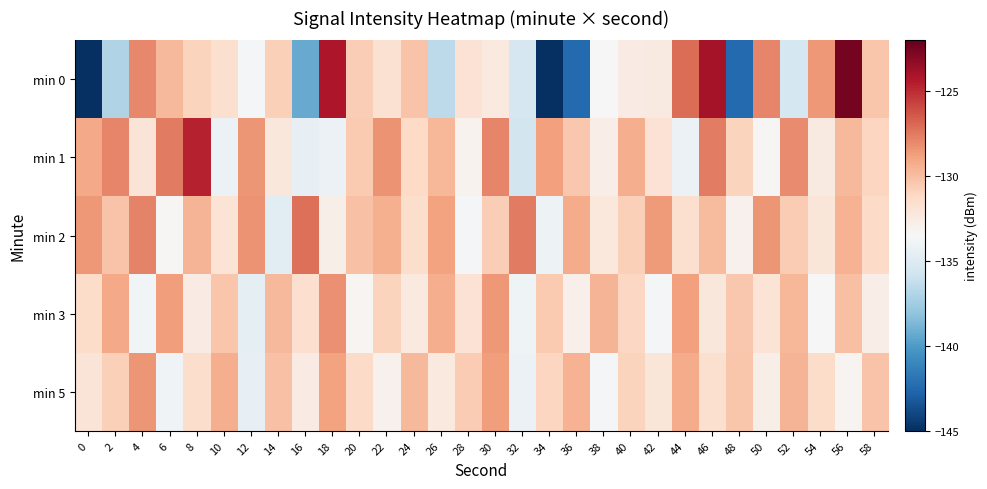

Which series has the widest spread of values?

min 0